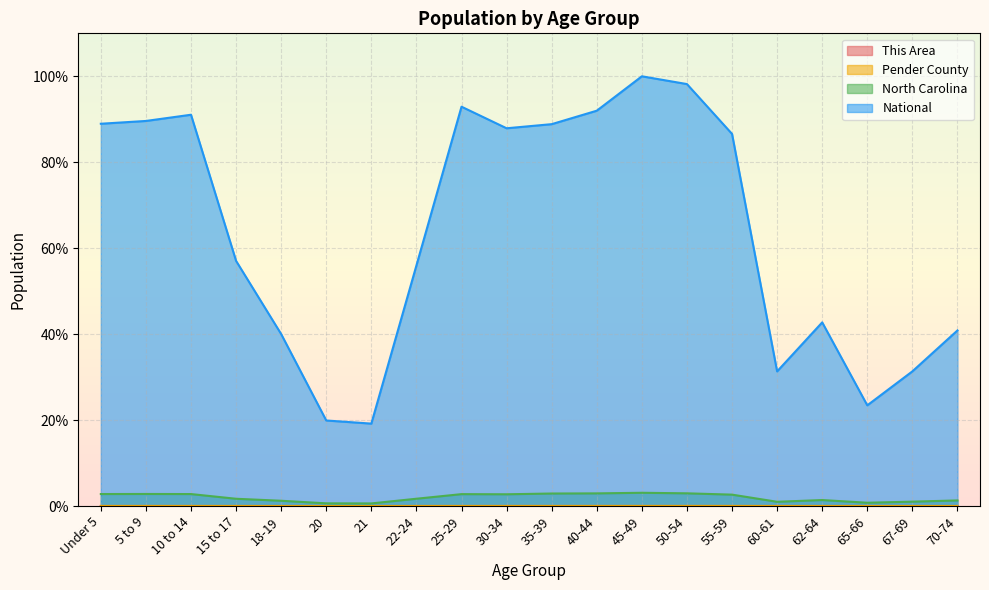

The value of National at 21 is 9.4. True or false?

False